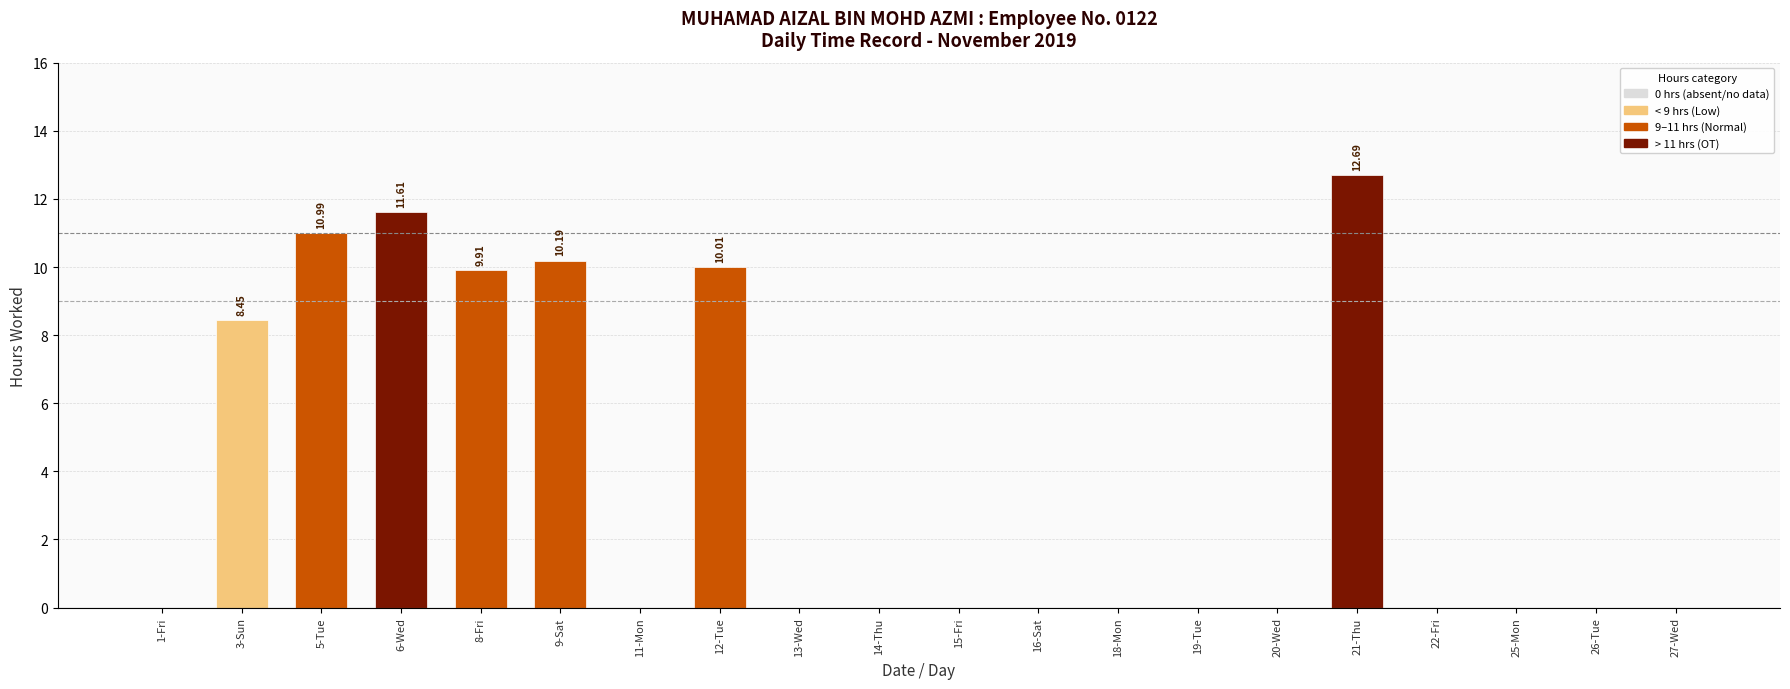

What is the change in value from 12-Tue to 26-Tue?

-10.0